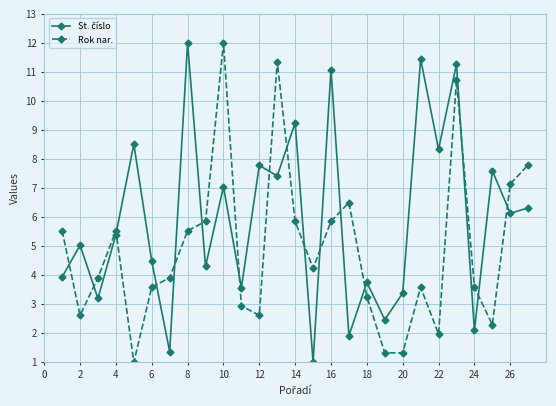

What is the sum of all Rok nar. values?

131.8